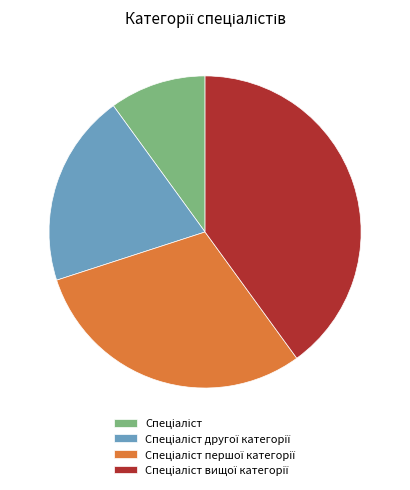

Is there any slice that represents more than half of the pie?

No